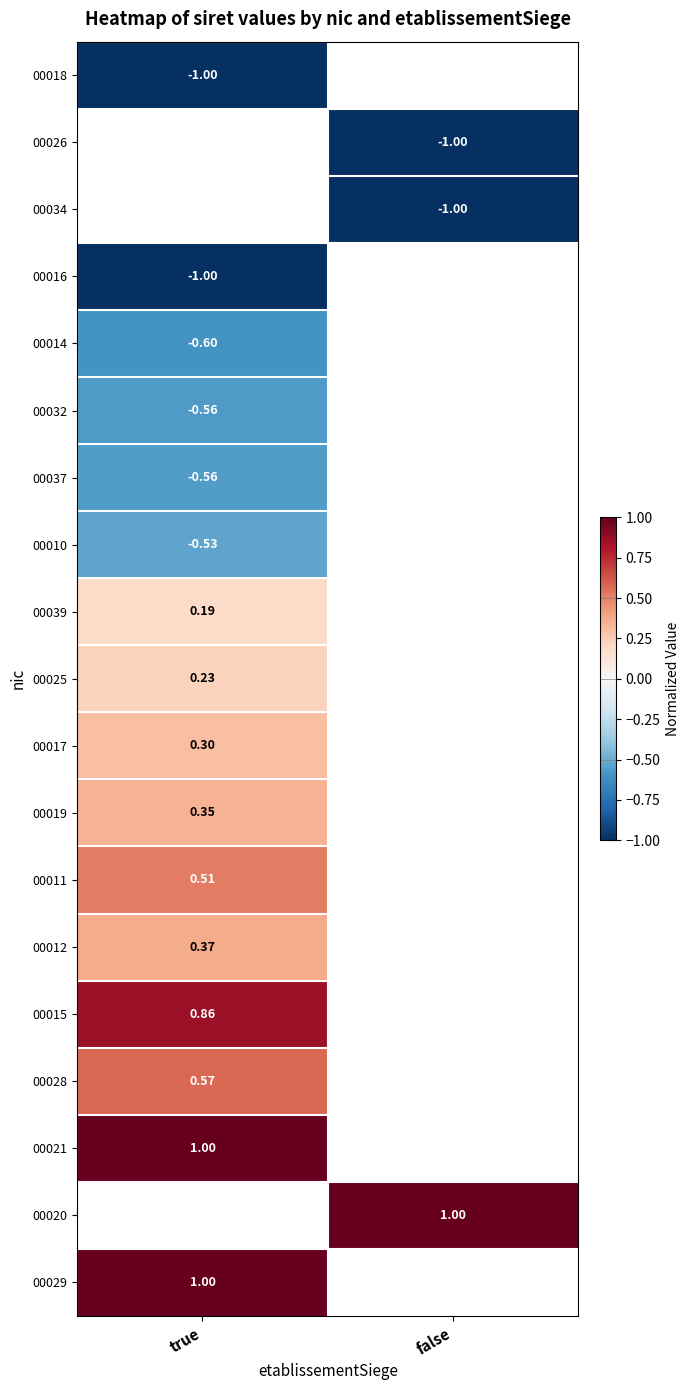

Is the value of 00039 at true greater than the value of 00020 at false?

No